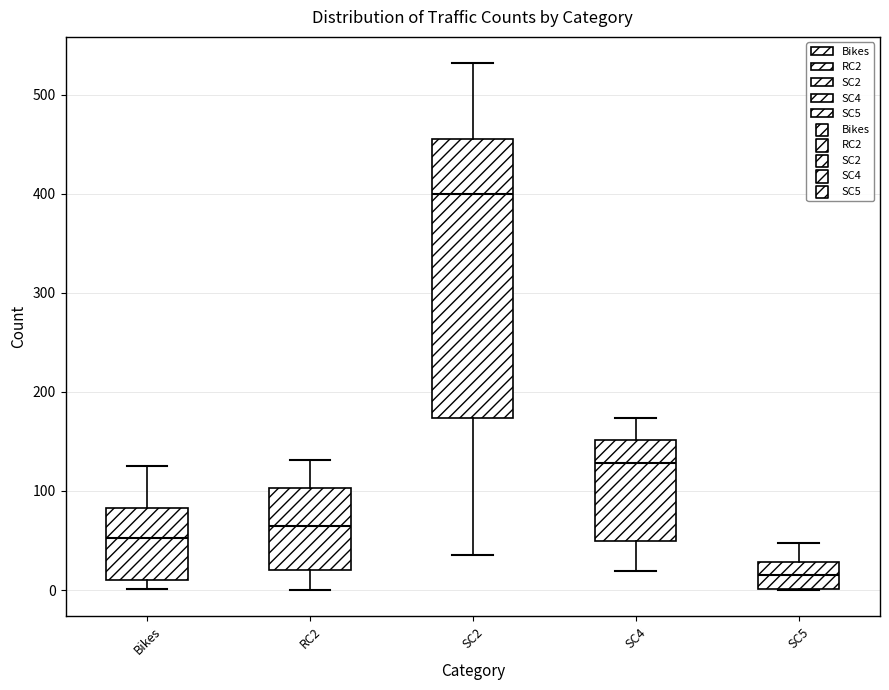

Where does the lower whisker of the box for SC2 end on the y-axis? The values are not printed on the chart, so give them approximately, as read against the axis.

40